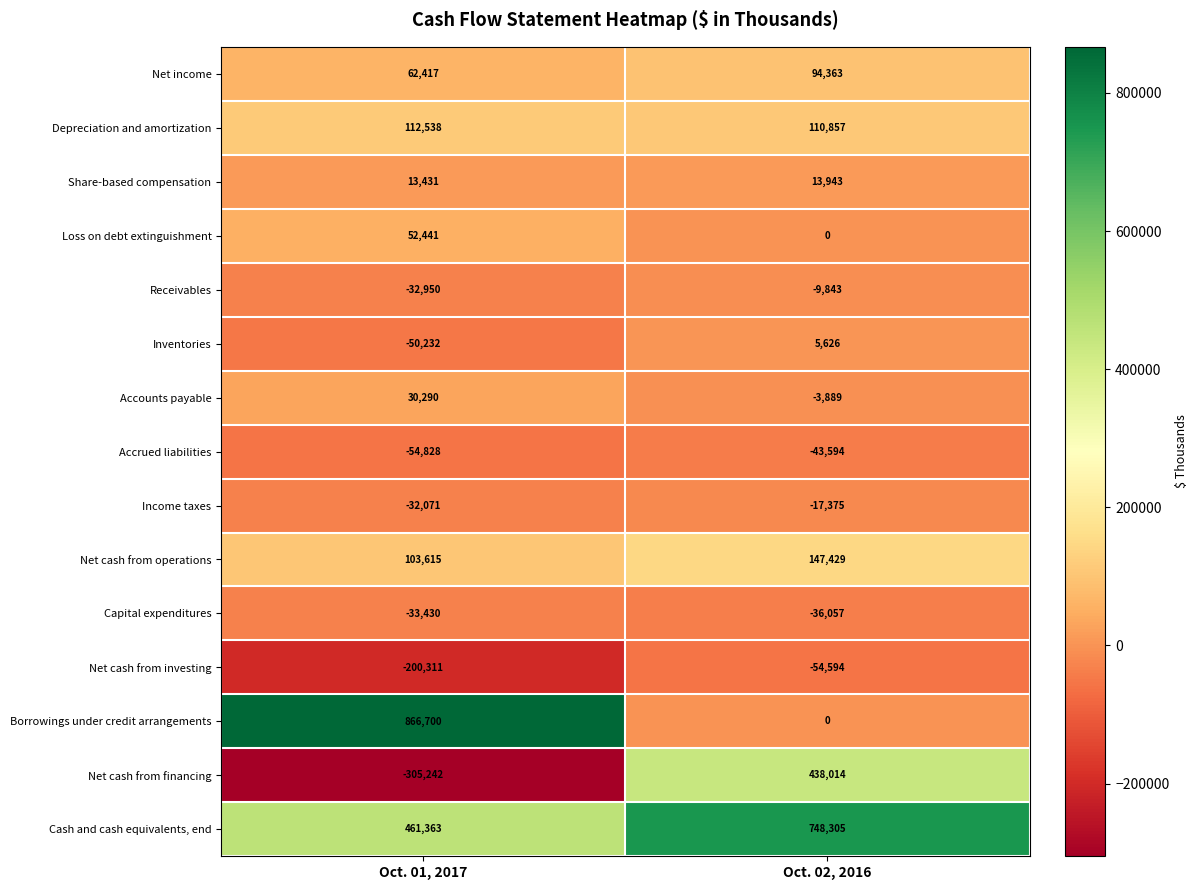

Reading left to right, transcribe all the data shown in this chart.

Net income: Oct. 01, 2017=62417	Oct. 02, 2016=94363
Depreciation and amortization: Oct. 01, 2017=112538	Oct. 02, 2016=110857
Share-based compensation: Oct. 01, 2017=13431	Oct. 02, 2016=13943
Loss on debt extinguishment: Oct. 01, 2017=52441	Oct. 02, 2016=0
Receivables: Oct. 01, 2017=-32950	Oct. 02, 2016=-9843
Inventories: Oct. 01, 2017=-50232	Oct. 02, 2016=5626
Accounts payable: Oct. 01, 2017=30290	Oct. 02, 2016=-3889
Accrued liabilities: Oct. 01, 2017=-54828	Oct. 02, 2016=-43594
Income taxes: Oct. 01, 2017=-32071	Oct. 02, 2016=-17375
Net cash from operations: Oct. 01, 2017=103615	Oct. 02, 2016=147429
Capital expenditures: Oct. 01, 2017=-33430	Oct. 02, 2016=-36057
Net cash from investing: Oct. 01, 2017=-200311	Oct. 02, 2016=-54594
Borrowings under credit arrangements: Oct. 01, 2017=866700	Oct. 02, 2016=0
Net cash from financing: Oct. 01, 2017=-305242	Oct. 02, 2016=438014
Cash and cash equivalents, end: Oct. 01, 2017=461363	Oct. 02, 2016=748305